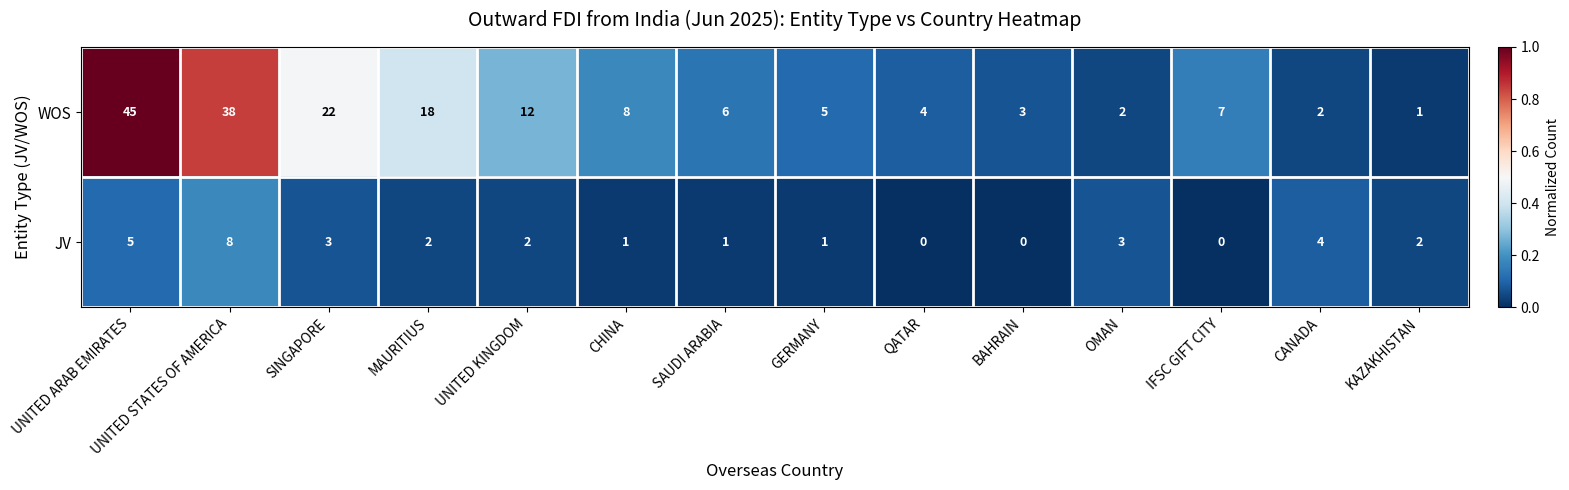

How many JV values are between 1 and 3?

8